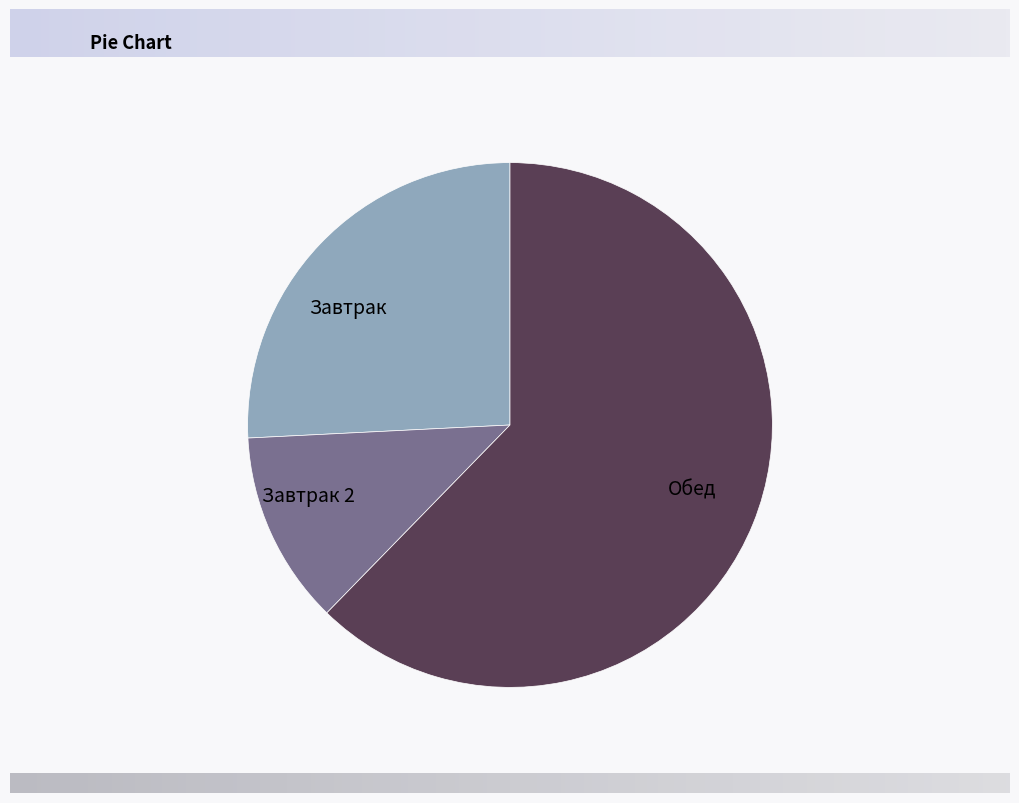

The Обед slice represents 54% of the pie. True or false?

False